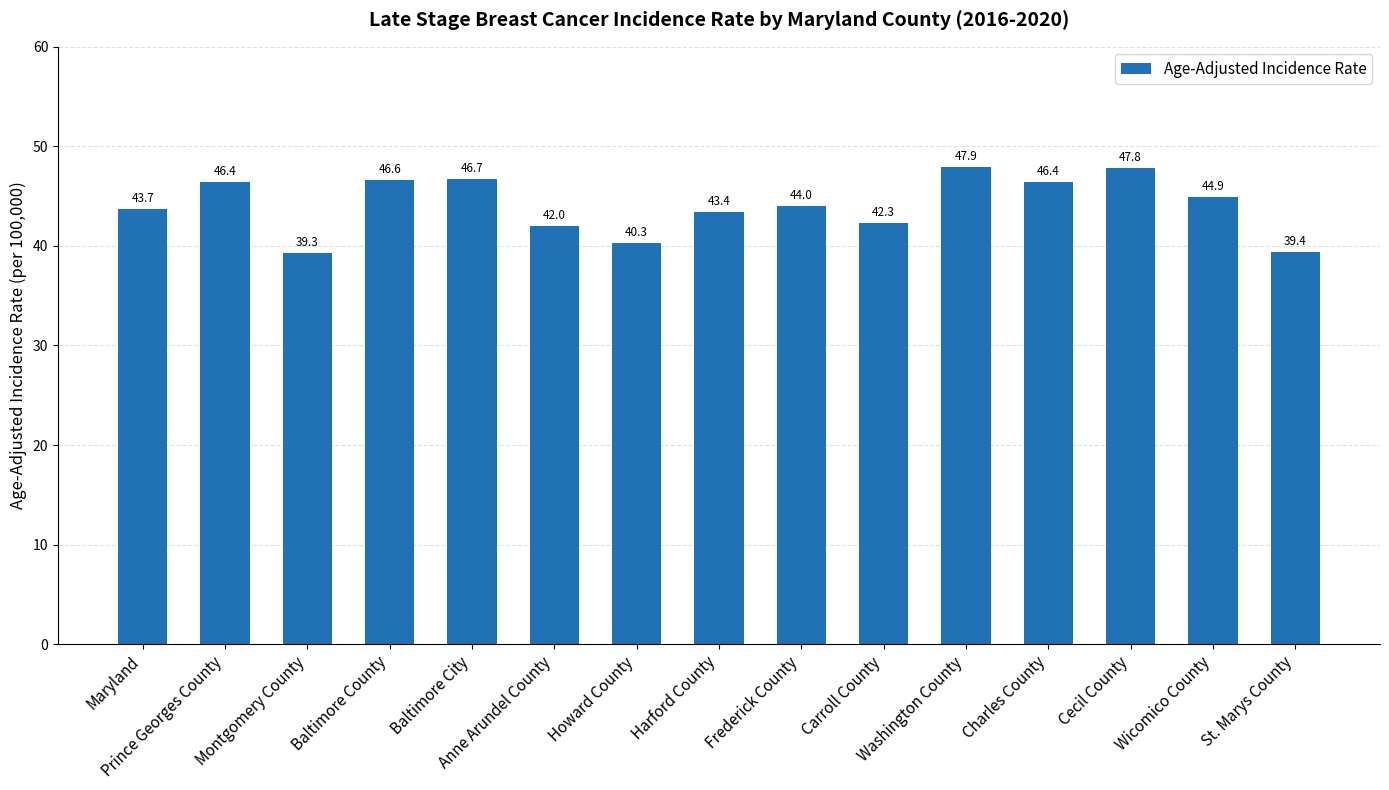

What is the maximum value shown in the chart?

47.9